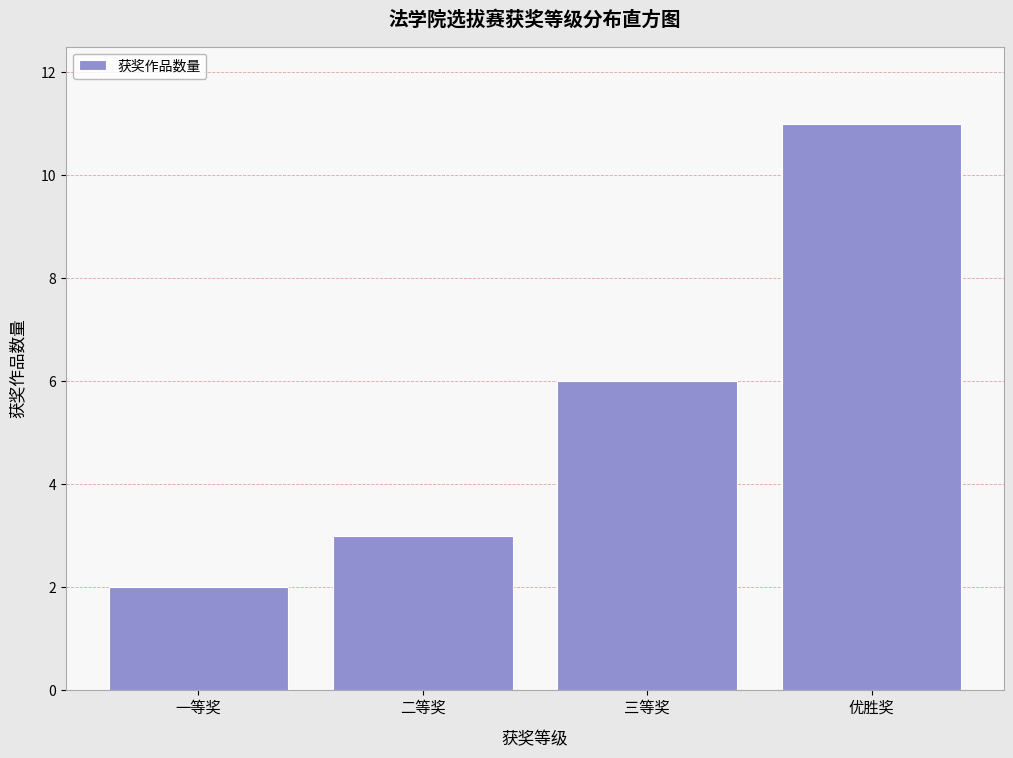

Reading right to left, what are all the values shown in this chart?

11	6	3	2